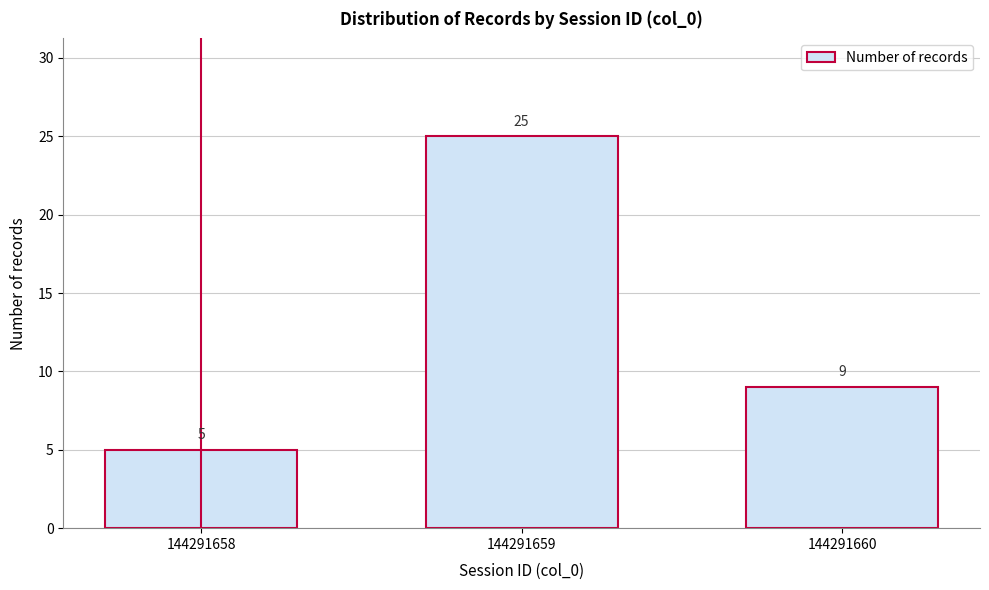

Reading right to left, transcribe all the data shown in this chart.

9	25	5